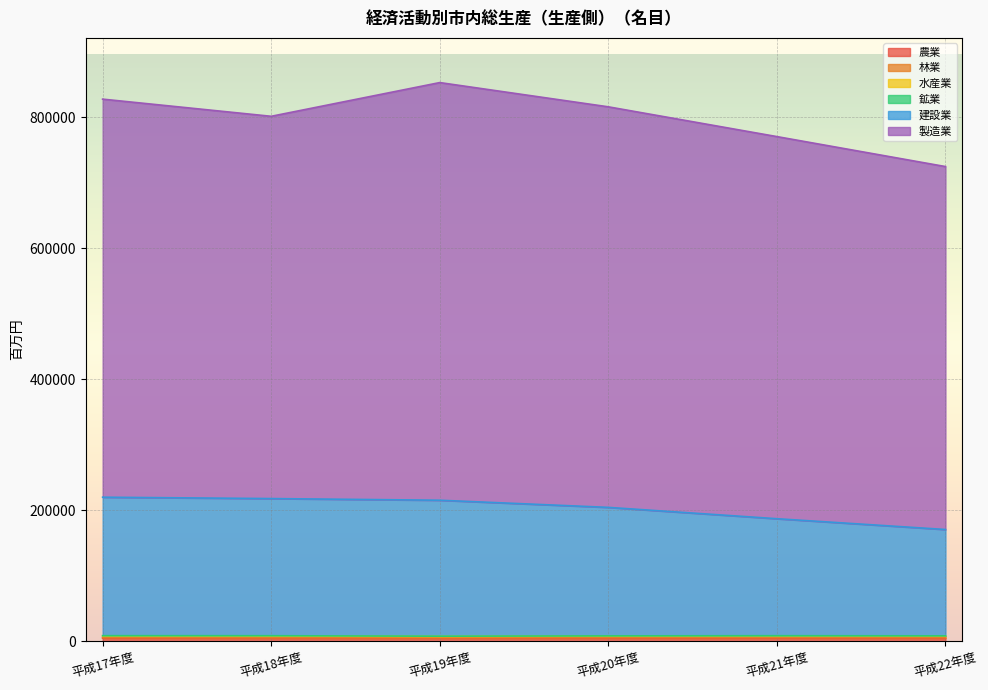

What position from the right is 平成18年度?

5